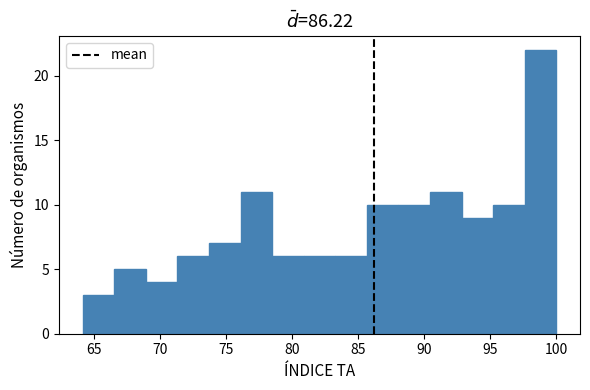

Over which range of the x-axis is the bar tallest?

97.5 to 100.0